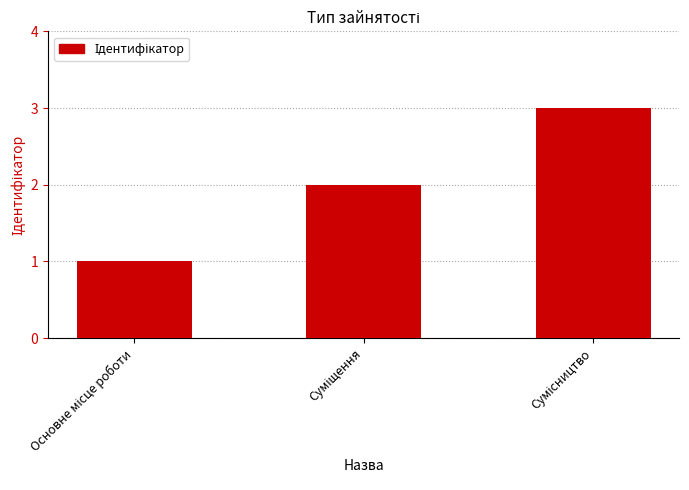

How many data points are less than 2?

1